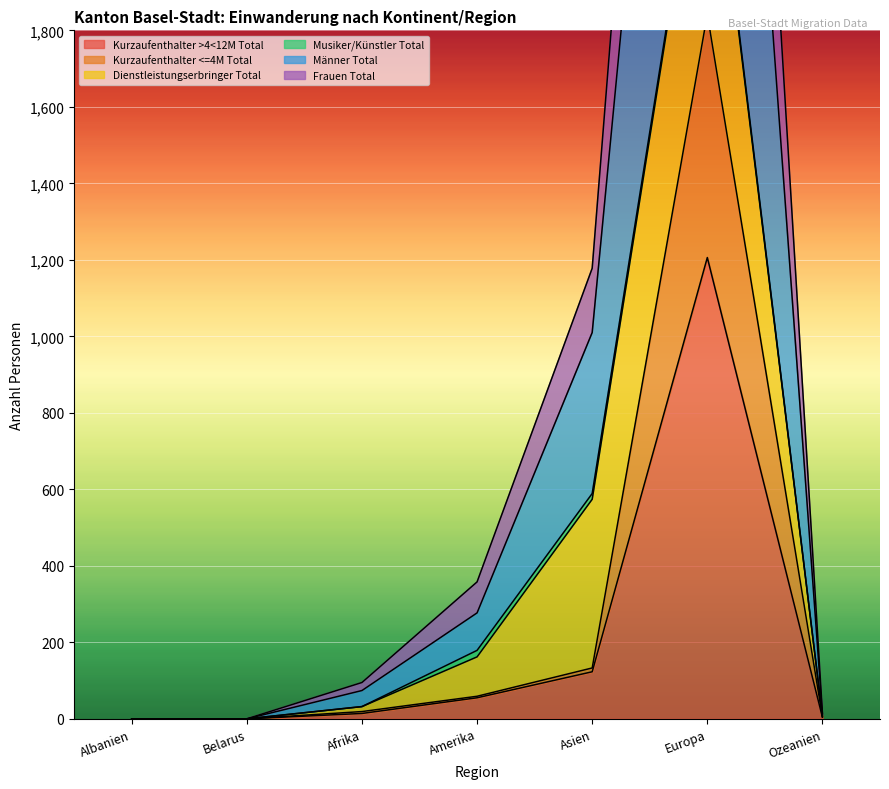

What is the difference between the maximum and second lowest values in the Kurzaufenthalter <=4M Total series?

1842